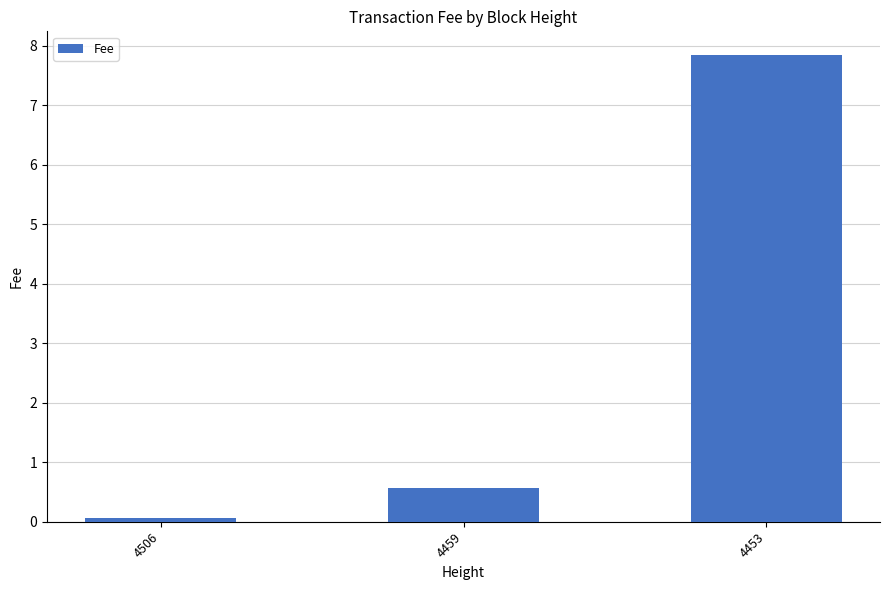

What is the sum of all values?

8.5